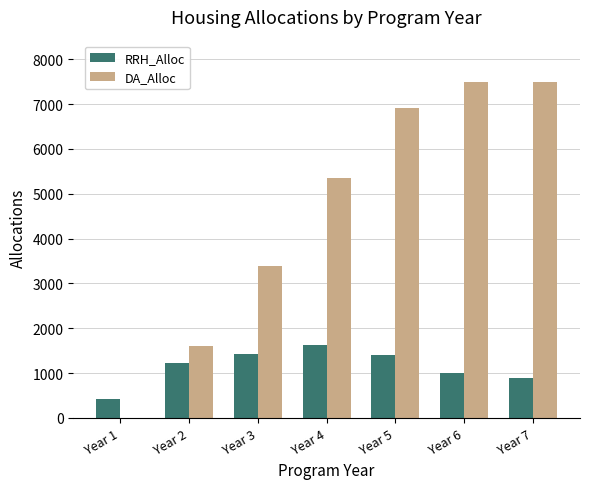

What is the maximum value for RRH_Alloc?

1637